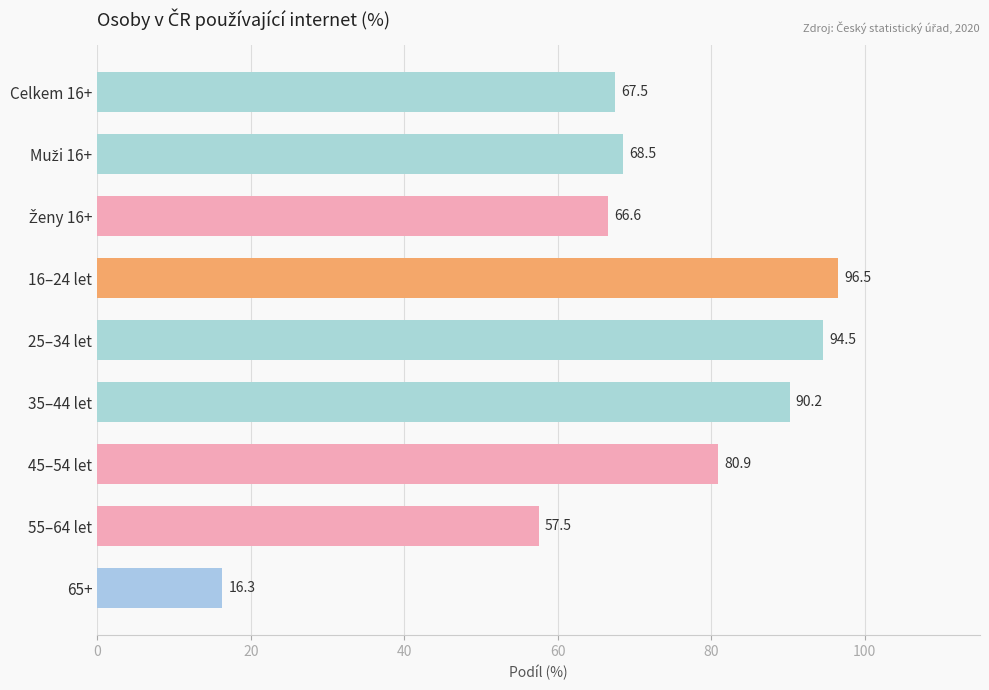

Reading bottom to top, what are all the values shown in this chart?

16.3	57.5	80.9	90.2	94.5	96.5	66.6	68.5	67.5